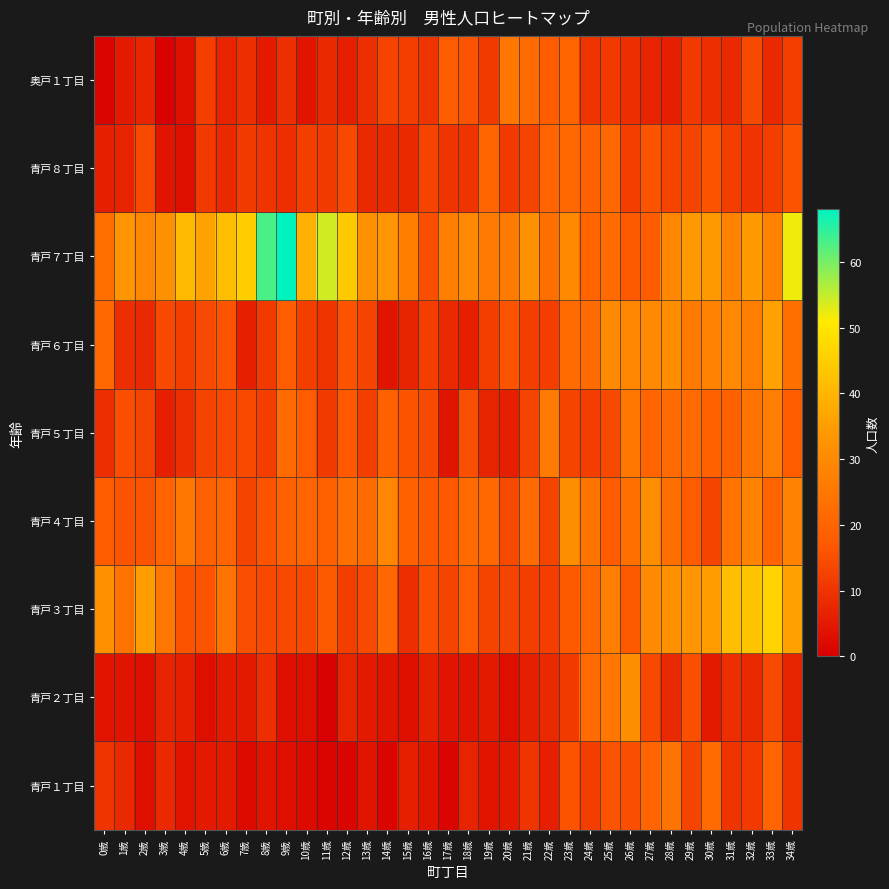

Reading left to right, transcribe all the data shown in this chart.

青戸１丁目: 0歳=10	1歳=8	2歳=3	3歳=8	4歳=4	5歳=5	6歳=5	7歳=2	8歳=4	9歳=3	10歳=2	11歳=1	12歳=1	13歳=4	14歳=1	15歳=6	16歳=4	17歳=1	18歳=7	19歳=4	20歳=5	21歳=10	22歳=6	23歳=16	24歳=12	25歳=16	26歳=15	27歳=20	28歳=24	29歳=13	30歳=22	31歳=10	32歳=11	33歳=20	34歳=10
青戸２丁目: 0歳=4	1歳=4	2歳=3	3歳=7	4歳=6	5歳=3	6歳=5	7歳=5	8歳=9	9歳=3	10歳=3	11歳=0	12歳=7	13歳=5	14歳=4	15歳=3	16歳=6	17歳=4	18歳=4	19歳=5	20歳=3	21歳=6	22歳=8	23歳=11	24歳=22	25歳=25	26歳=31	27歳=14	28歳=8	29歳=15	30歳=5	31歳=9	32歳=8	33歳=14	34歳=7
青戸３丁目: 0歳=32	1歳=24	2歳=35	3歳=25	4歳=16	5歳=16	6歳=24	7歳=15	8歳=14	9歳=14	10歳=14	11歳=17	12歳=12	13歳=14	14歳=21	15歳=9	16歳=15	17歳=13	18歳=18	19歳=13	20歳=13	21歳=12	22歳=12	23歳=17	24歳=21	25歳=27	26歳=17	27歳=30	28歳=32	29歳=33	30歳=35	31歳=42	32歳=43	33歳=46	34歳=36
青戸４丁目: 0歳=18	1歳=16	2歳=16	3歳=20	4歳=25	5歳=19	6歳=20	7歳=13	8歳=16	9歳=19	10歳=20	11歳=19	12歳=23	13歳=22	14歳=29	15歳=19	16歳=17	17歳=17	18歳=22	19歳=21	20歳=14	21歳=22	22歳=13	23歳=31	24歳=24	25歳=18	26歳=23	27歳=31	28歳=23	29歳=18	30歳=13	31歳=24	32歳=28	33歳=20	34歳=28
青戸５丁目: 0歳=9	1歳=15	2歳=13	3歳=6	4歳=9	5歳=13	6歳=14	7歳=14	8歳=12	9歳=22	10歳=18	11歳=11	12歳=17	13歳=12	14歳=19	15歳=16	16歳=14	17歳=4	18歳=15	19歳=7	20歳=6	21歳=13	22歳=26	23歳=13	24歳=12	25歳=14	26歳=25	27歳=20	28歳=22	29歳=22	30歳=19	31歳=19	32歳=24	33歳=27	34歳=18
青戸６丁目: 0歳=21	1歳=9	2歳=8	3歳=14	4歳=12	5歳=14	6歳=16	7歳=6	8歳=11	9歳=18	10歳=12	11歳=10	12歳=16	13歳=13	14歳=4	15歳=7	16歳=12	17歳=8	18歳=6	19歳=12	20歳=16	21歳=12	22歳=12	23歳=22	24歳=22	25歳=30	26歳=29	27歳=30	28歳=31	29歳=26	30歳=28	31歳=30	32歳=27	33歳=36	34歳=23
青戸７丁目: 0歳=23	1歳=33	2歳=29	3歳=32	4歳=41	5歳=36	6歳=42	7歳=45	8歳=63	9歳=68	10歳=39	11歳=54	12歳=44	13歳=32	14歳=33	15歳=27	16歳=15	17歳=27	18歳=30	19歳=26	20歳=26	21歳=32	22歳=23	23歳=30	24歳=20	25歳=22	26歳=17	27歳=18	28歳=29	29歳=34	30歳=34	31歳=28	32歳=34	33歳=28	34歳=52
青戸８丁目: 0歳=6	1歳=7	2歳=14	3歳=4	4歳=3	5歳=11	6歳=8	7歳=11	8歳=10	9歳=9	10歳=12	11歳=11	12歳=14	13歳=8	14歳=8	15歳=8	16歳=13	17歳=10	18歳=10	19歳=20	20歳=11	21歳=13	22歳=20	23歳=21	24歳=19	25歳=21	26歳=12	27歳=16	28歳=13	29歳=13	30歳=16	31歳=12	32歳=10	33歳=12	34歳=16
奥戸１丁目: 0歳=1	1歳=5	2歳=7	3歳=0	4歳=3	5歳=12	6歳=7	7歳=9	8歳=5	9歳=9	10歳=4	11歳=8	12歳=6	13歳=9	14歳=13	15歳=12	16歳=10	17歳=18	18歳=16	19歳=11	20歳=25	21歳=22	22歳=18	23歳=20	24歳=10	25歳=11	26歳=9	27歳=7	28歳=6	29歳=11	30歳=9	31歳=8	32歳=14	33歳=8	34歳=12